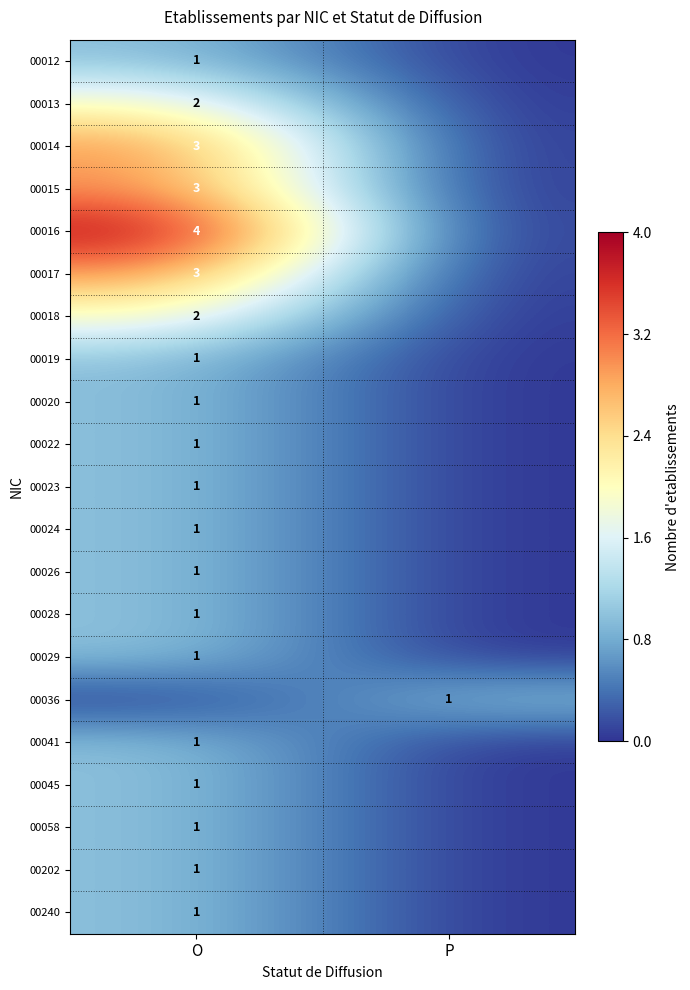

Is the value of 00023 at O greater than the value of 00013 at O?

No